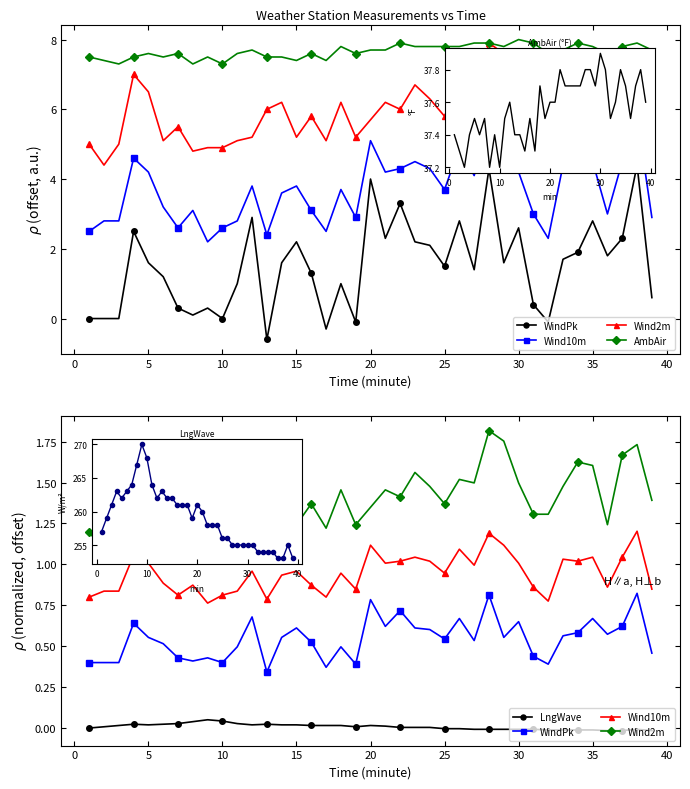

True or false: WindPk and AmbAir intersect in this chart.

False